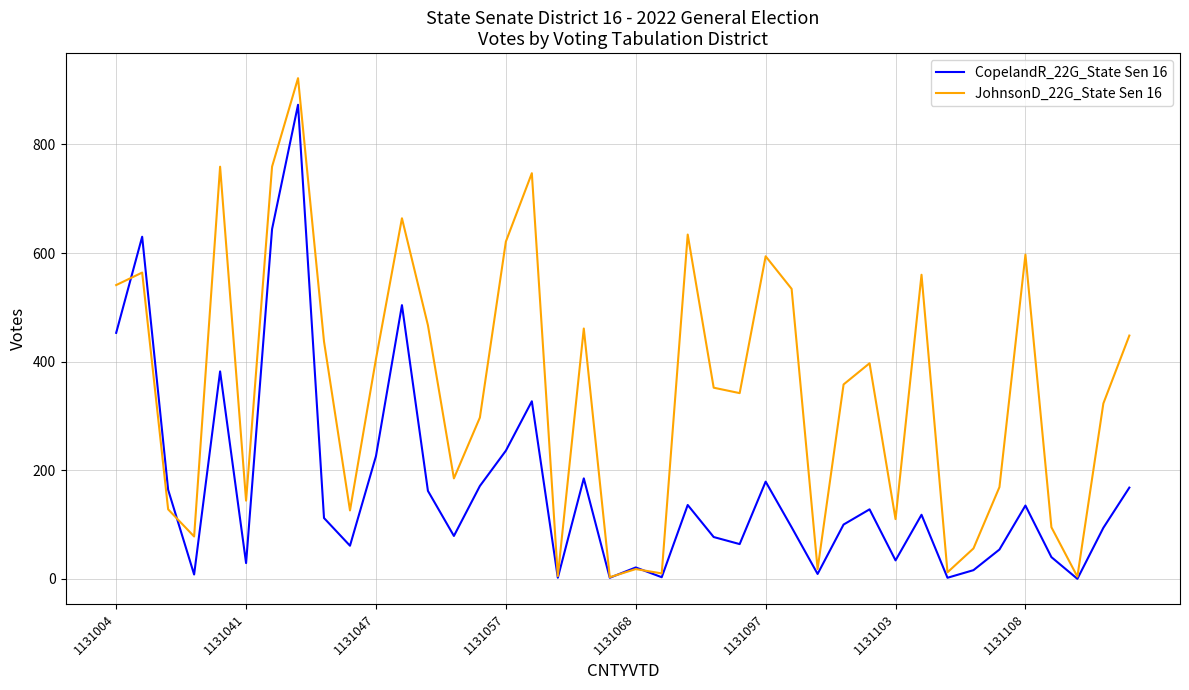

How many interior local valleys does the CopelandR_22G_State Sen 16 series have?

12